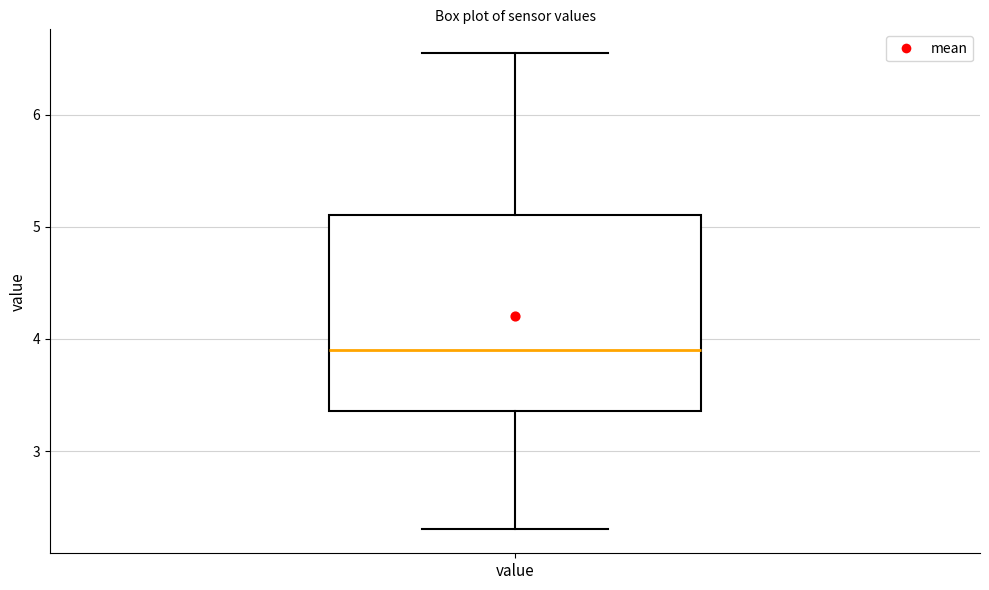

Where is the lower edge of the box for value on the y-axis? The values are not printed on the chart, so give them approximately, as read against the axis.

3.4